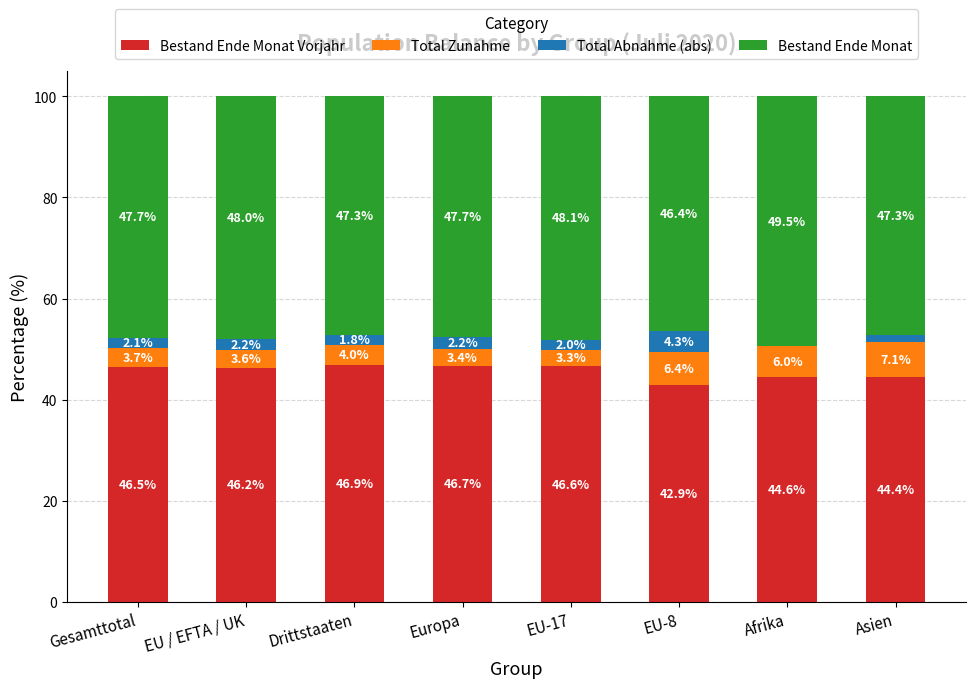

What is the total value across all series at Drittstaaten?

100.0